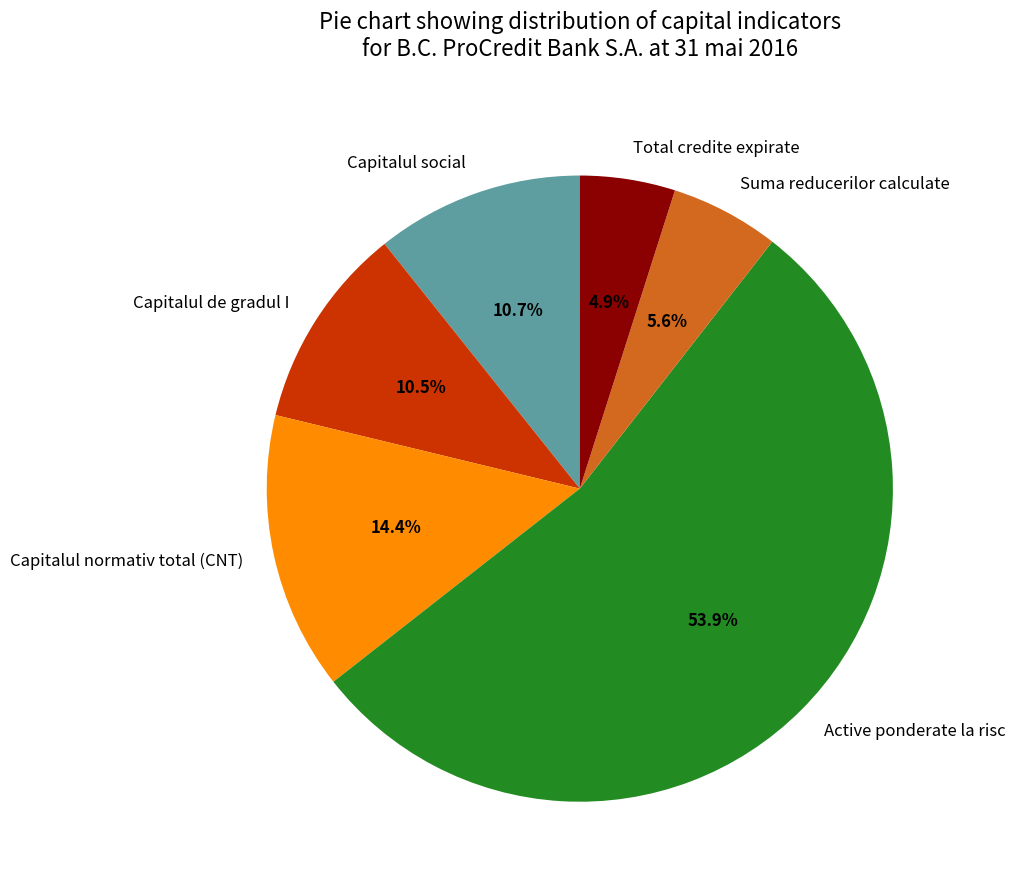

Combined, what portion of the pie is Suma reducerilor calculate and Capitalul de gradul I?

16.1%